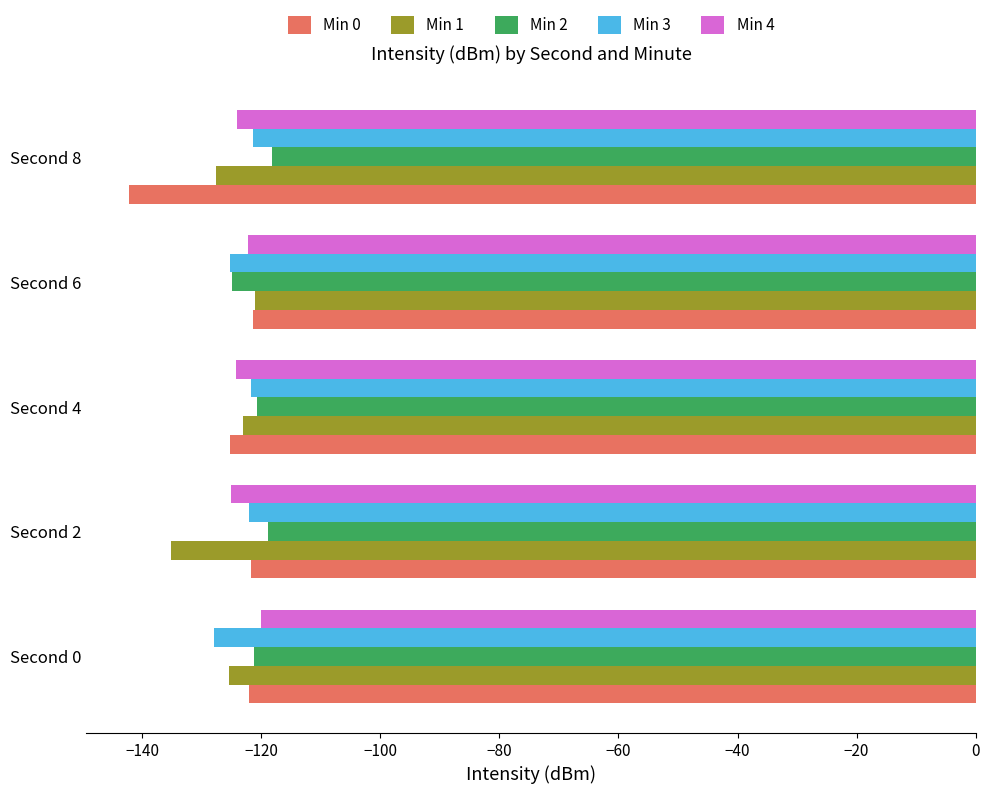

How many distinct data groups are displayed?

5